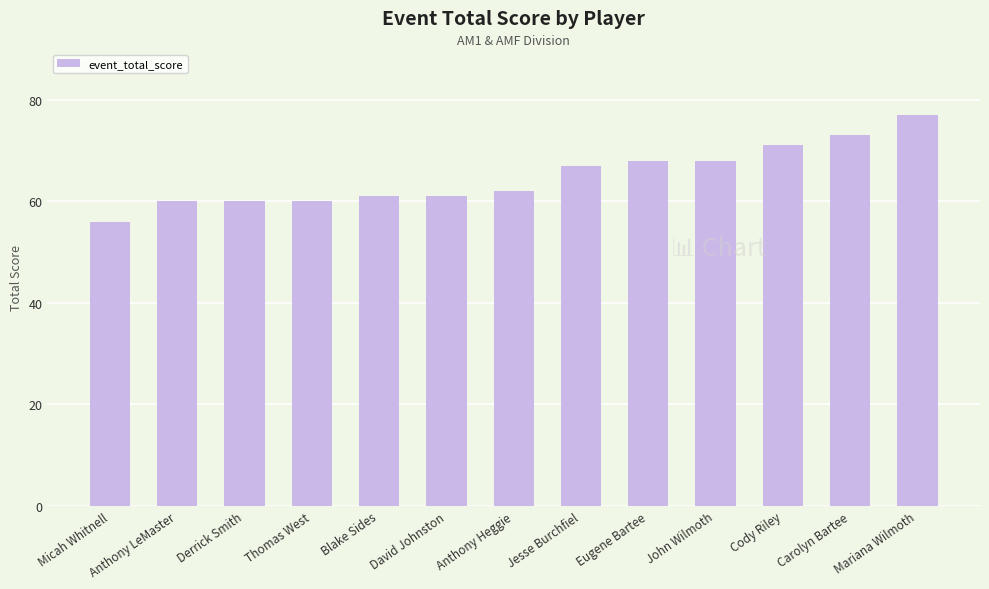

How many data points are less than 62?

6